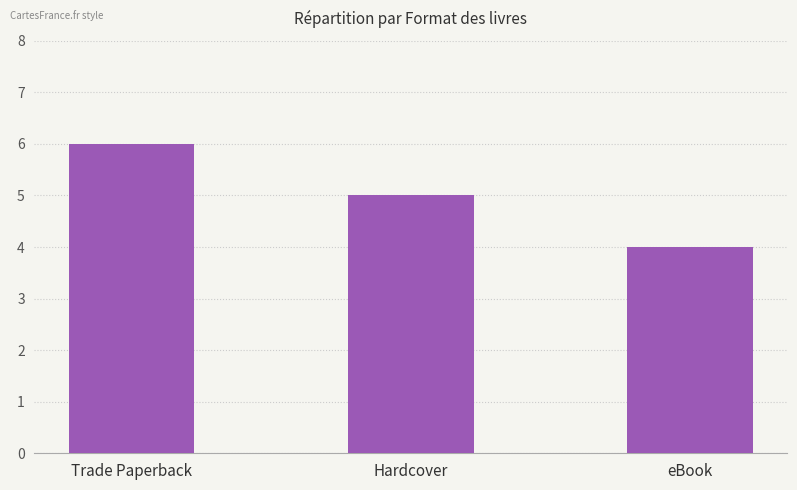

Reading left to right, what are all the values shown in this chart?

6	5	4